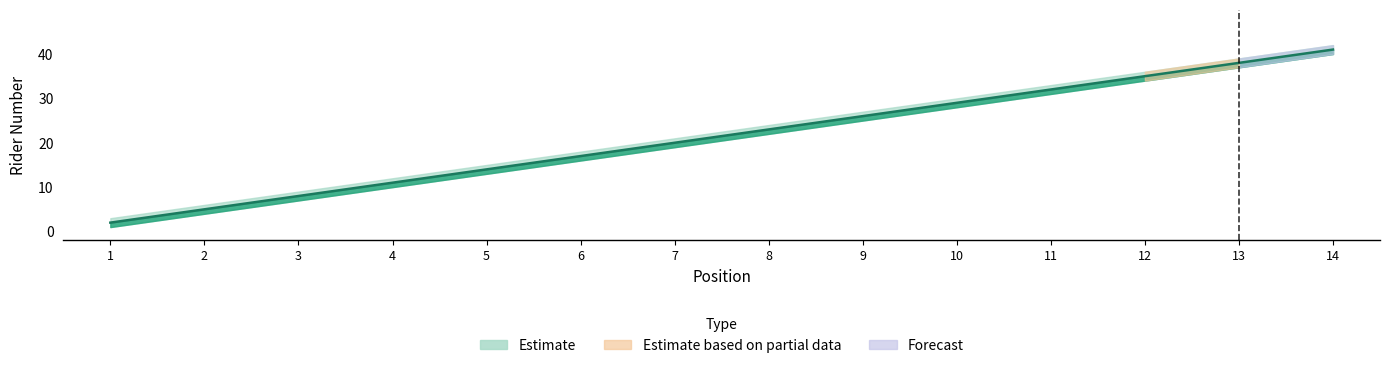

Count the number of data series in this chart.

3